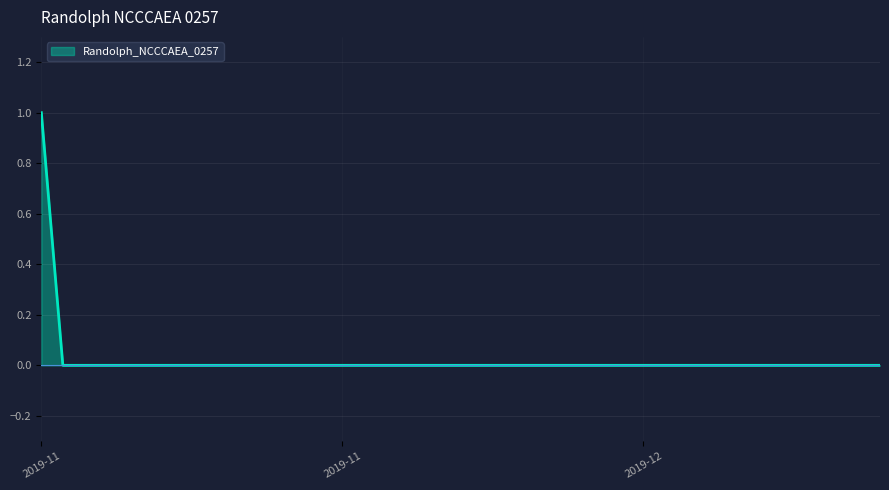

Reading left to right, transcribe all the data shown in this chart.

1	0	0	0	0	0	0	0	0	0	0	0	0	0	0	0	0	0	0	0	0	0	0	0	0	0	0	0	0	0	0	0	0	0	0	0	0	0	0	0